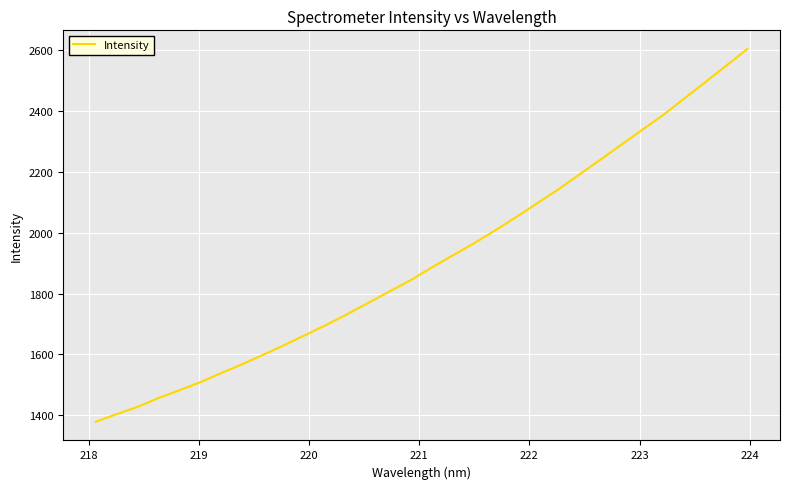

What is the difference between the maximum and minimum values?

1225.9